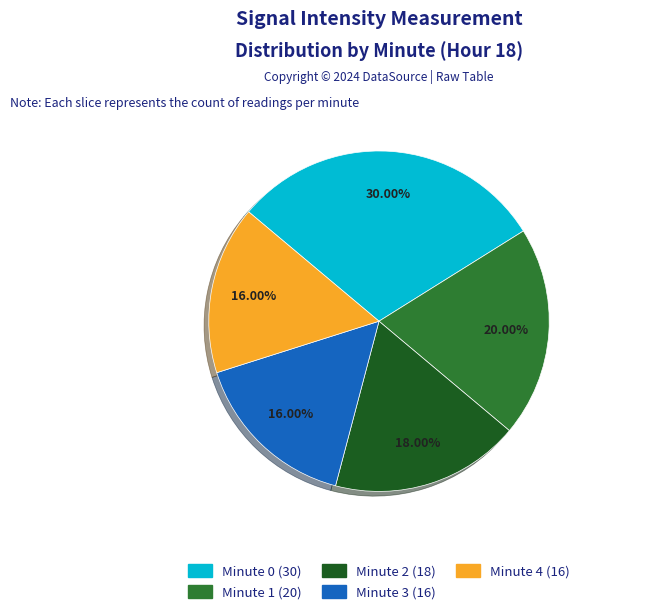

What percentage is the Minute 1 slice, to the nearest percent?

20%